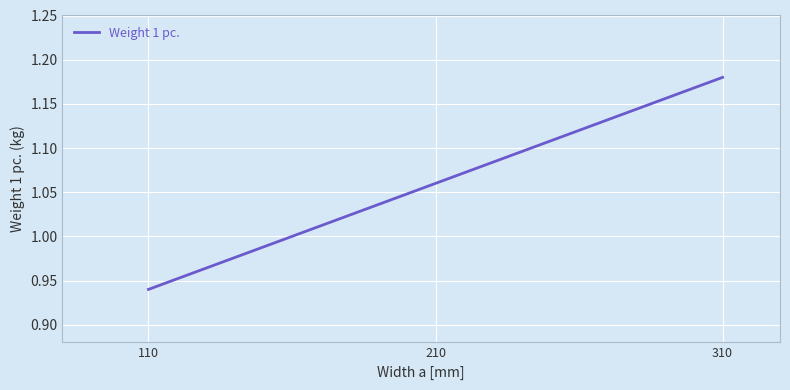

At which category does the chart reach its minimum across all series?

110